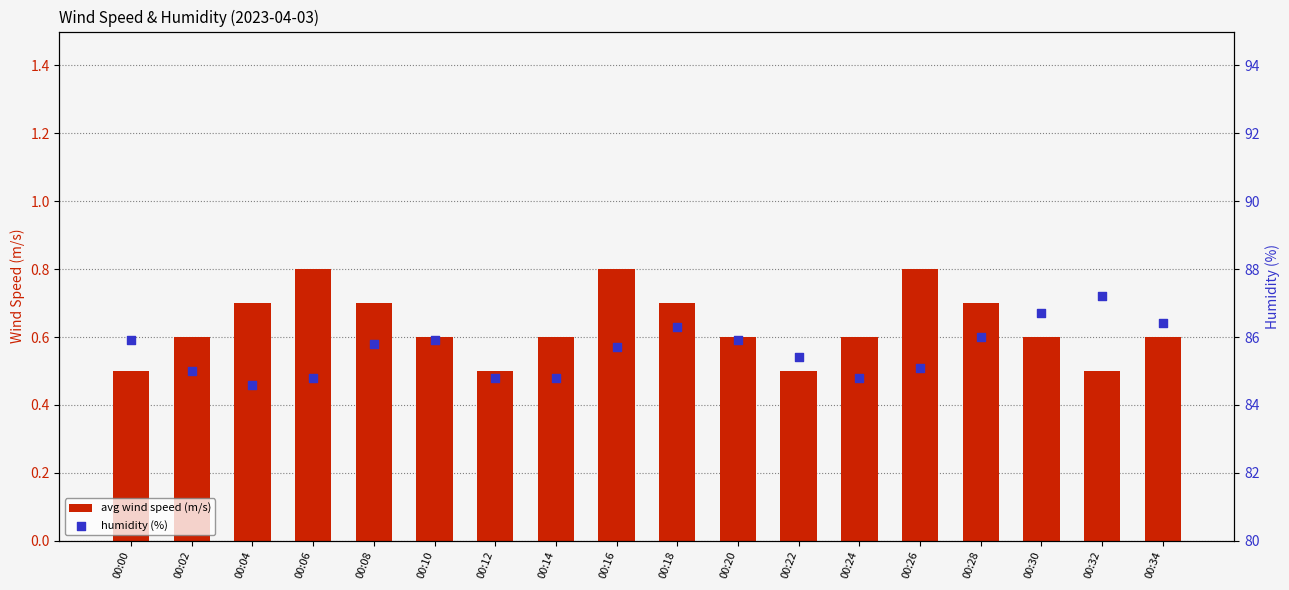

Which series reaches the minimum Y coordinate?

avg wind speed (m/s)